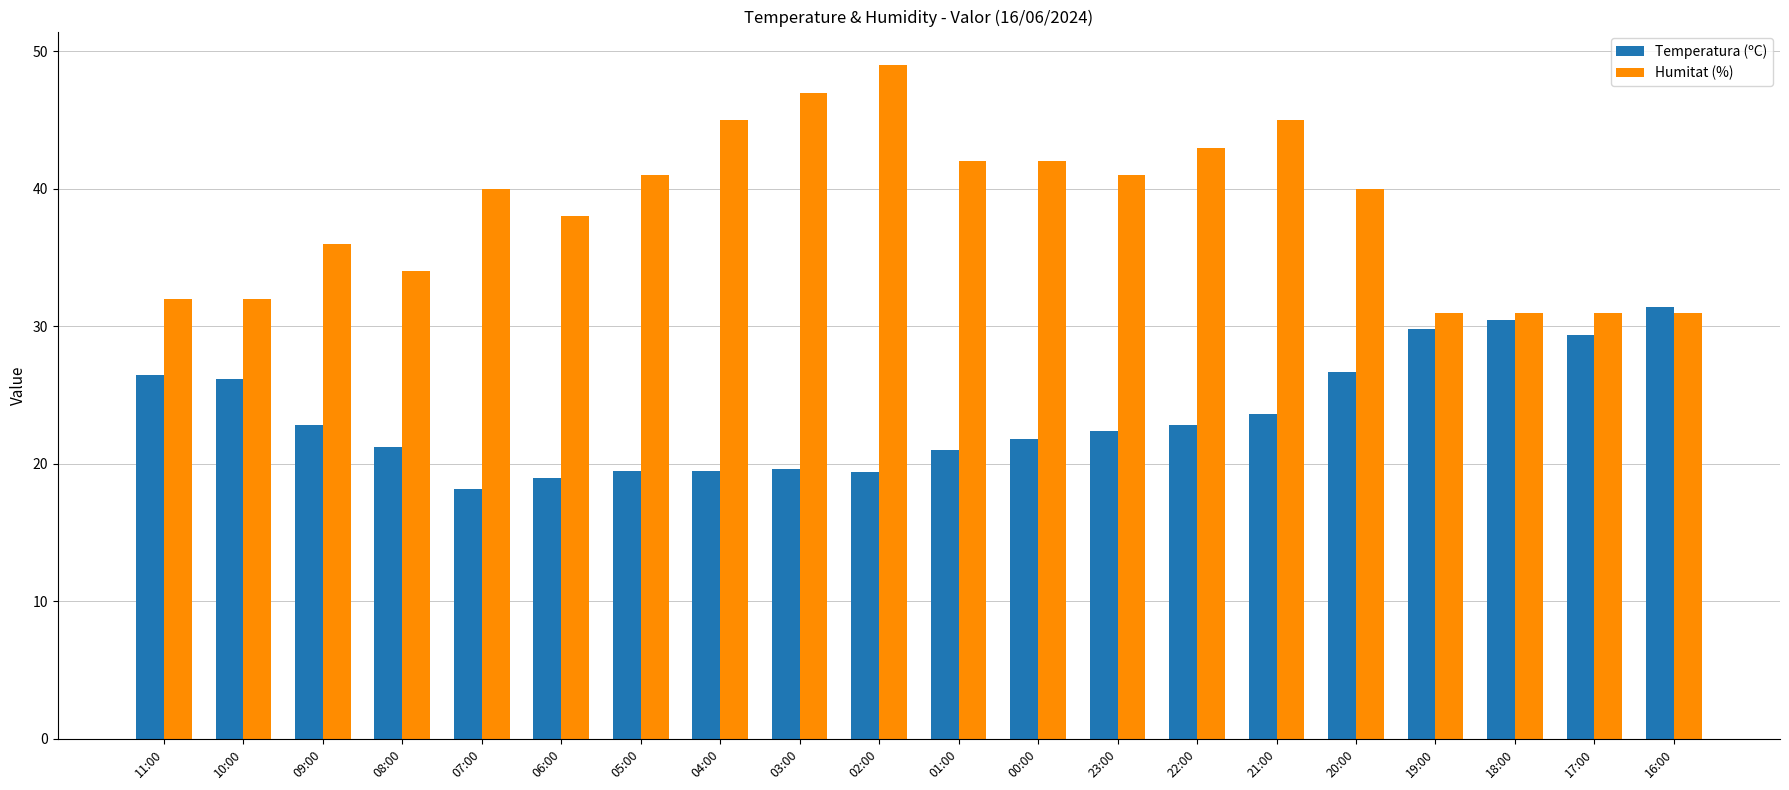

What is the smallest value displayed?

18.2